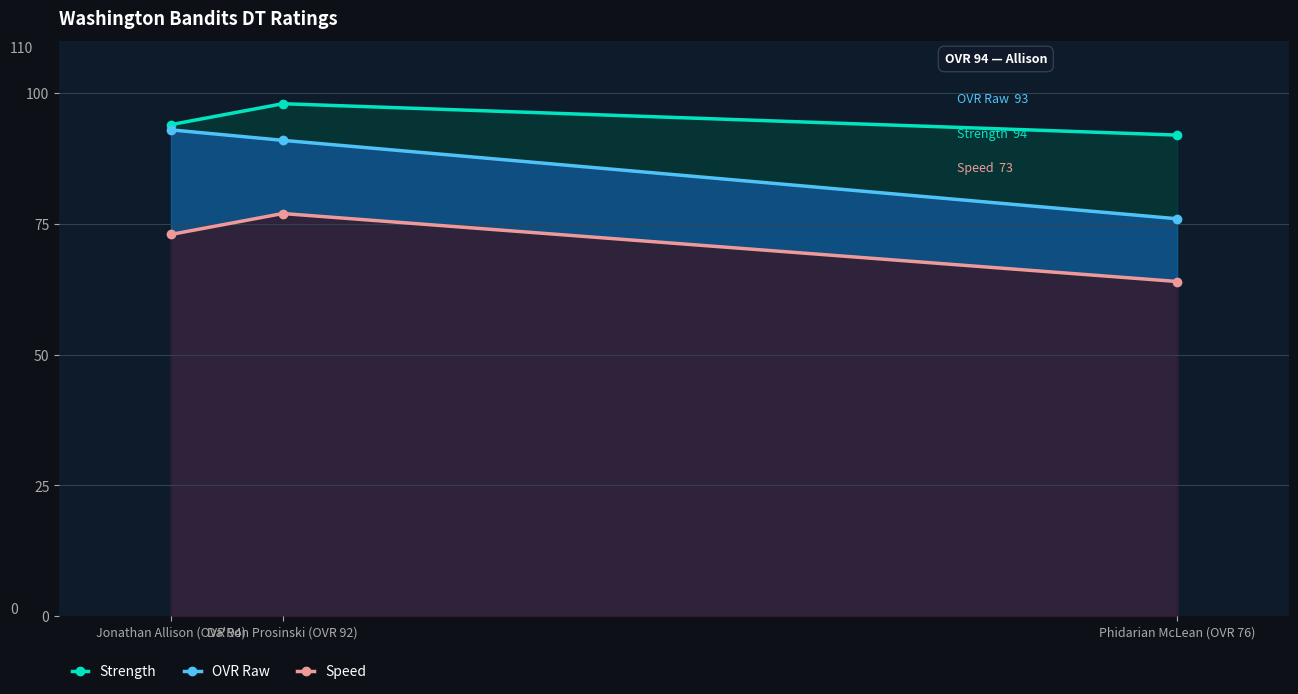

At which category does the chart reach its peak across all series?

Da'Ron Prosinski (OVR 92)